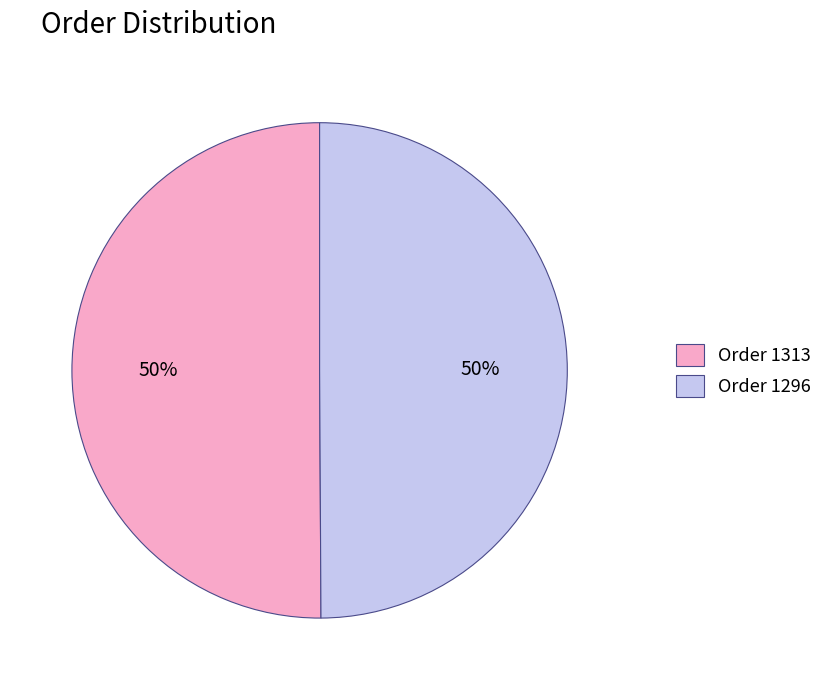

Approximately how many times larger is the value at Order 1313 compared to Order 1296?

1.0